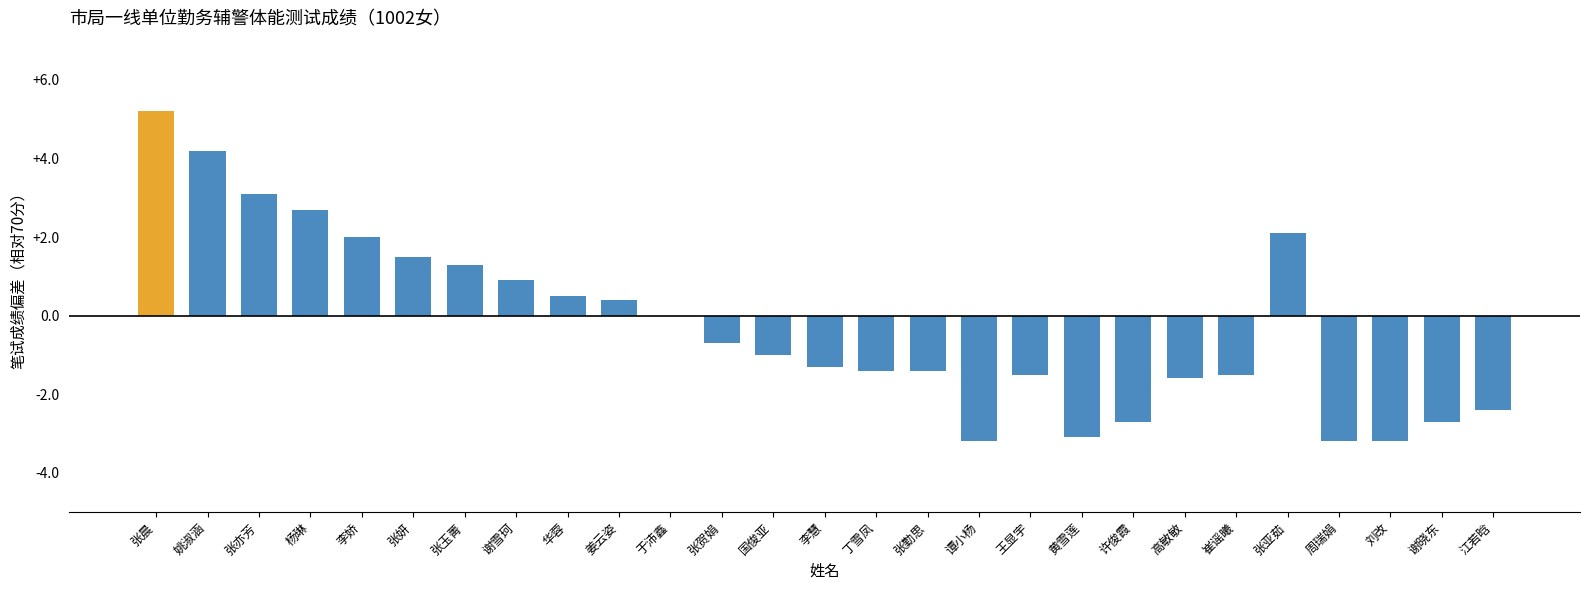

True or false: the data shows 0.4 at 姜云姿.

True